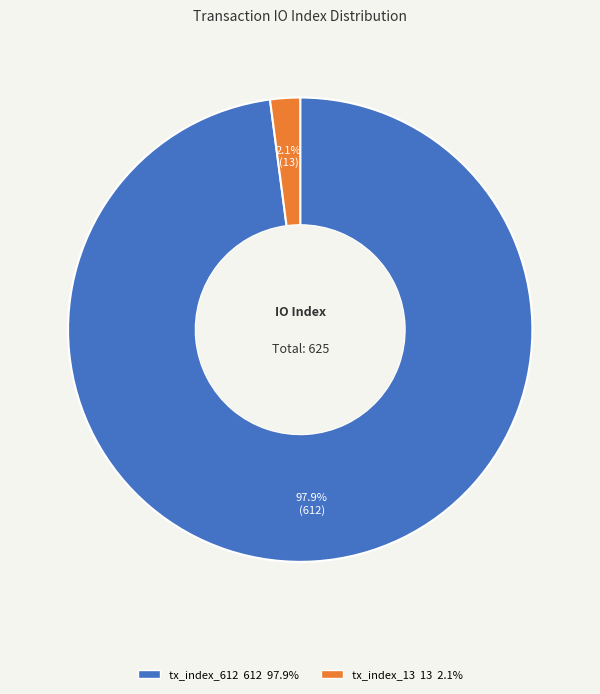

Which slice is the largest?

tx_index_612